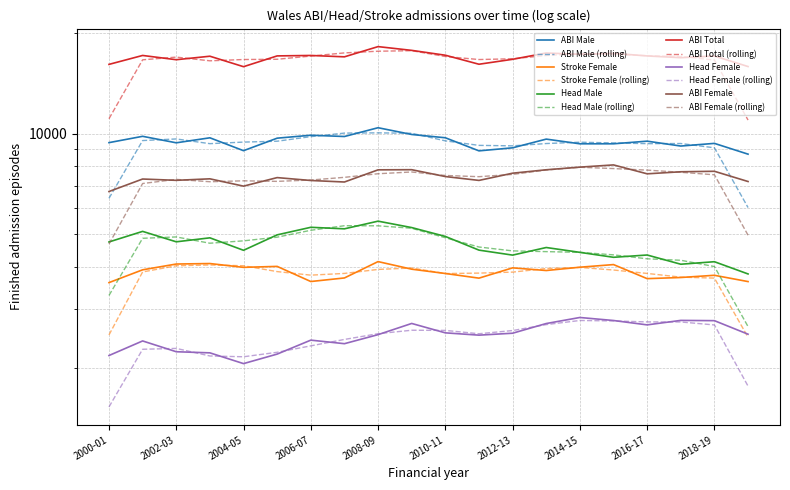

List the series in order of their peak value, highest first.

ABI Total, ABI Male, ABI Female, Head Male, Stroke Female, Head Female